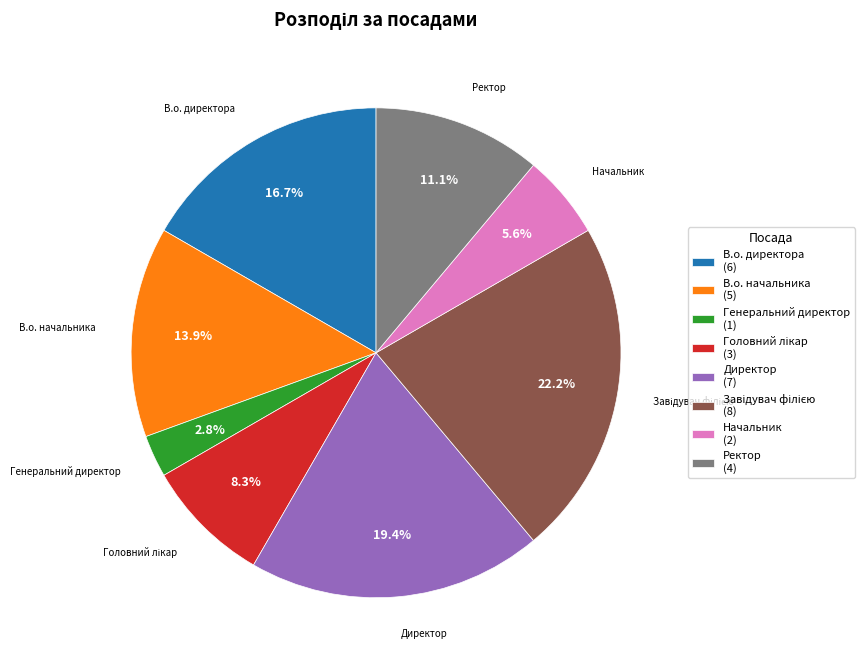

How much of the chart is everything except Ректор?

88.9%